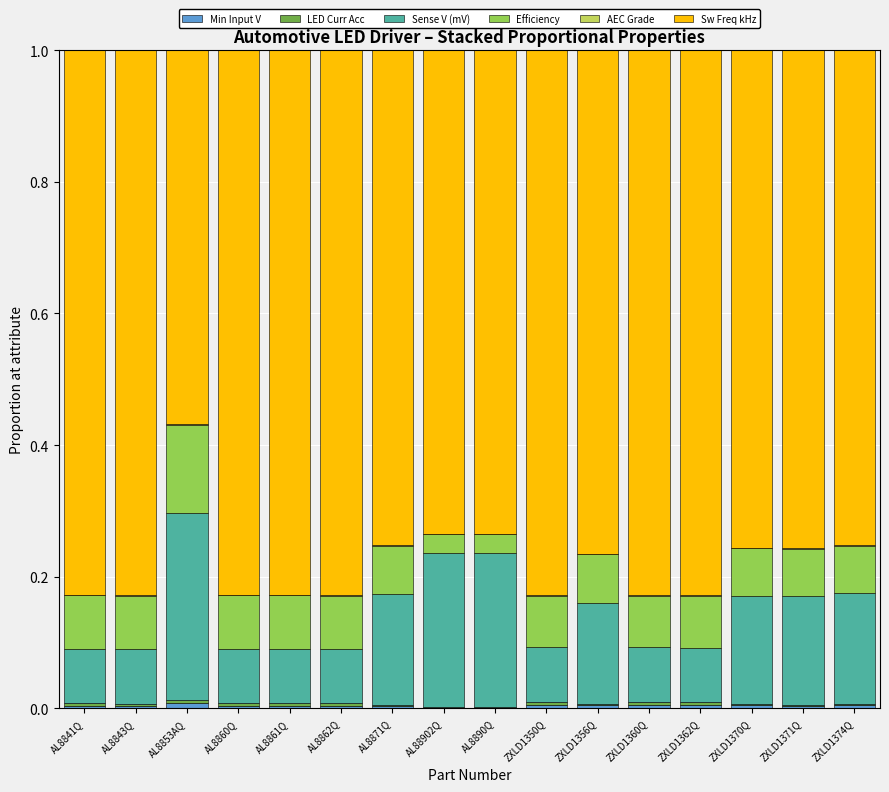

Are the bars grouped side by side (vs. stacked)?

No